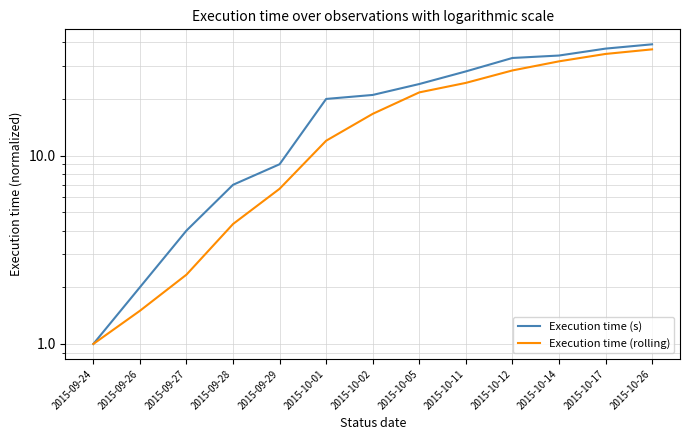

Reading left to right, list all the values displayed in this chart.

Execution time (s): 1.0	2.0	4.0	7.0	9.0	20.0	21.0	24.0	28.0	33.0	34.0	37.0	39.0
Execution time (rolling): 1.0	1.5	2.3	4.3	6.7	12.0	16.7	21.7	24.3	28.3	31.7	34.7	36.7